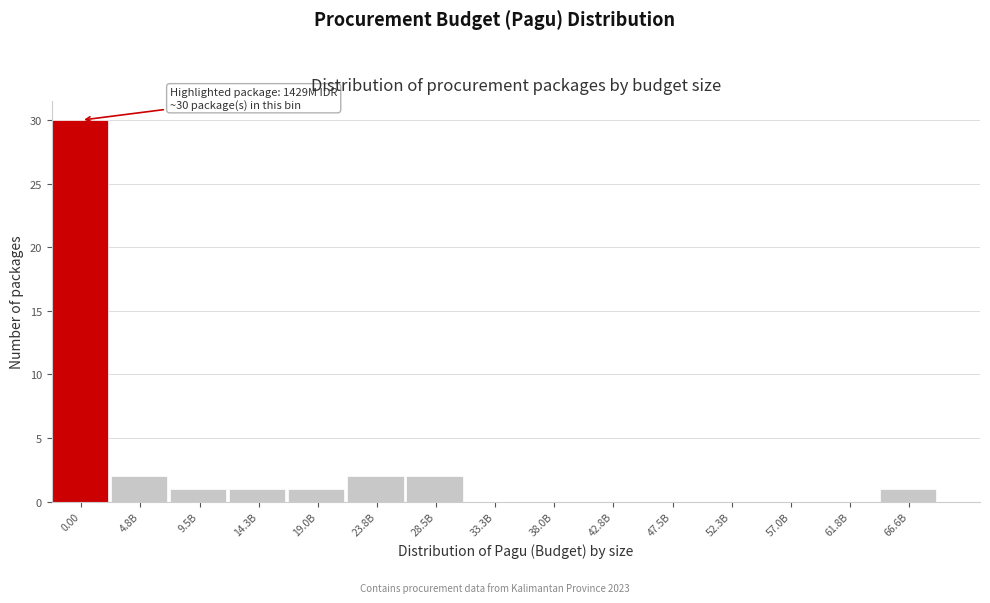

Reading left to right, list all the values displayed in this chart.

0.00=30	4.8B=2	9.5B=1	14.3B=1	19.0B=1	23.8B=2	28.5B=2	33.3B=0	38.0B=0	42.8B=0	47.5B=0	52.3B=0	57.0B=0	61.8B=0	66.6B=1